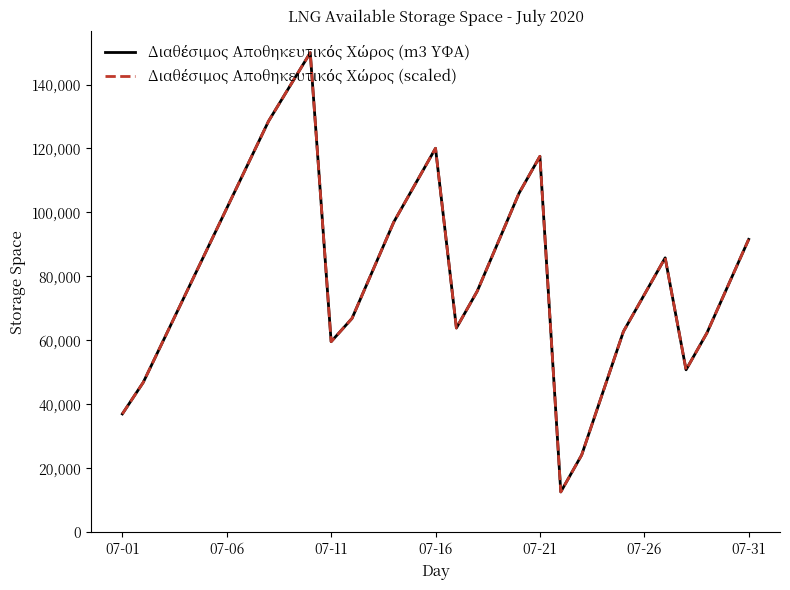

What is the minimum value shown in the chart?

12666.9